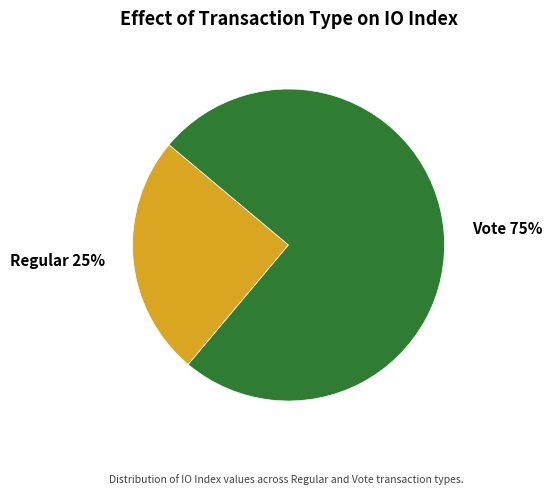

Combined, do Regular and Vote account for over 50%?

Yes